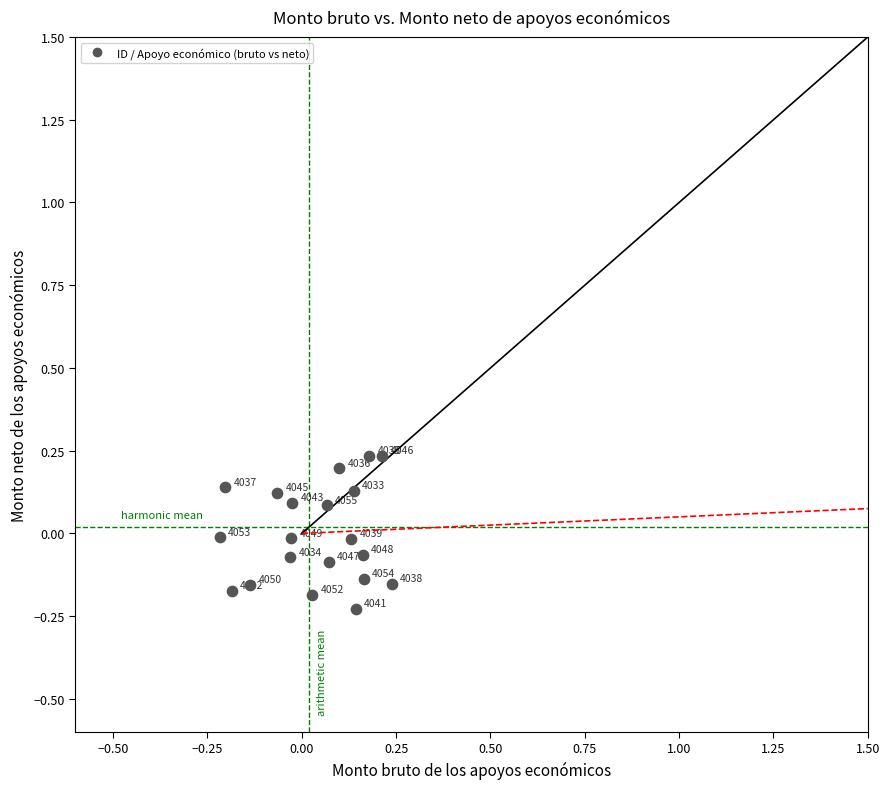

What is the range of Y values (max minus min)?

0.5